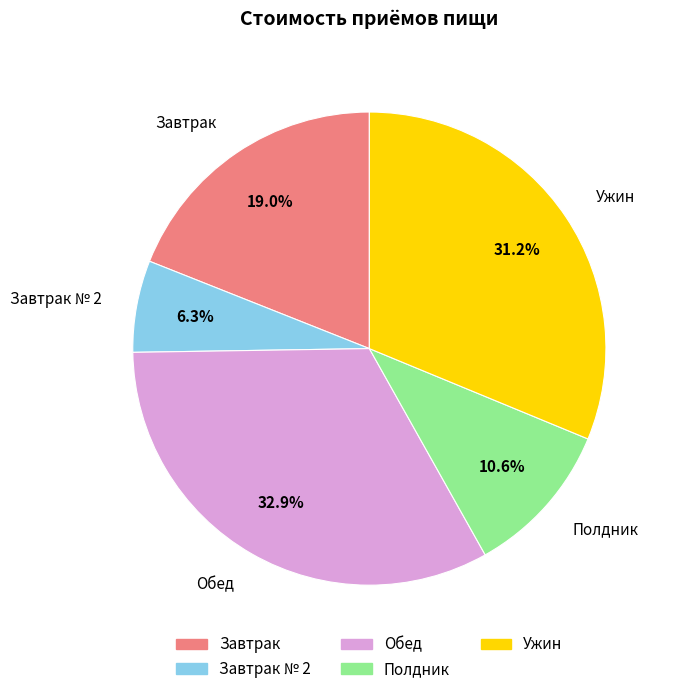

Does any single category account for the majority?

No